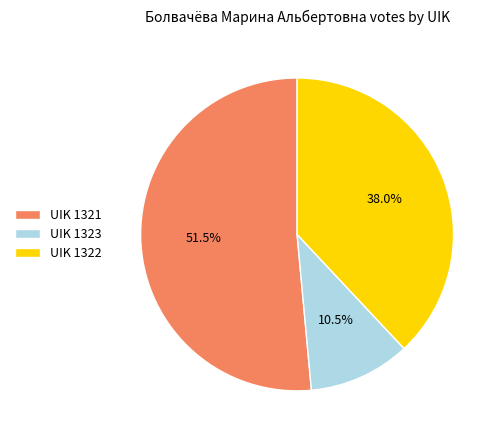

Combined, what portion of the pie is UIK 1323 and UIK 1321?

62.0%